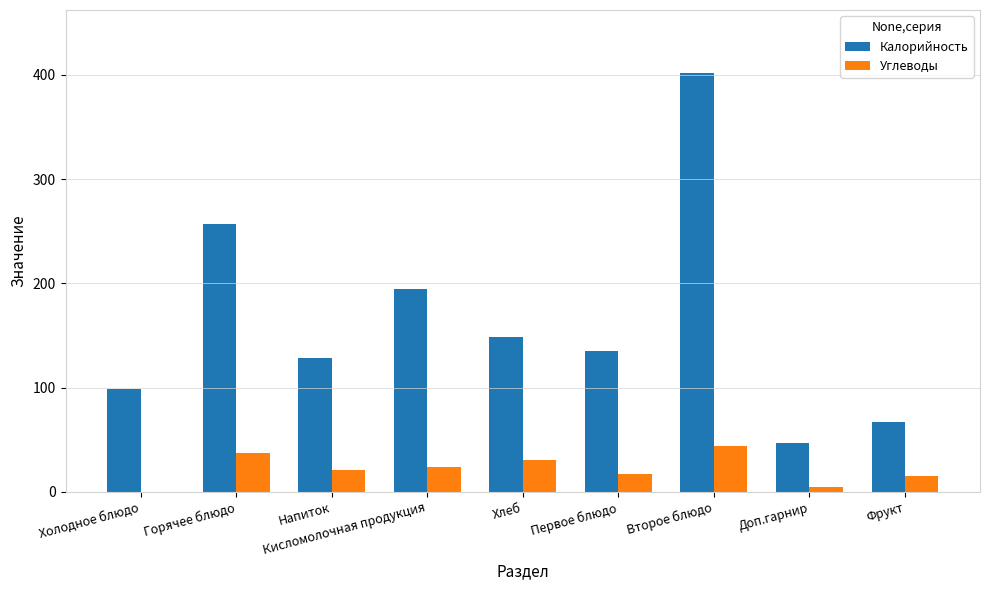

What is the highest value of the Углеводы series?

43.5